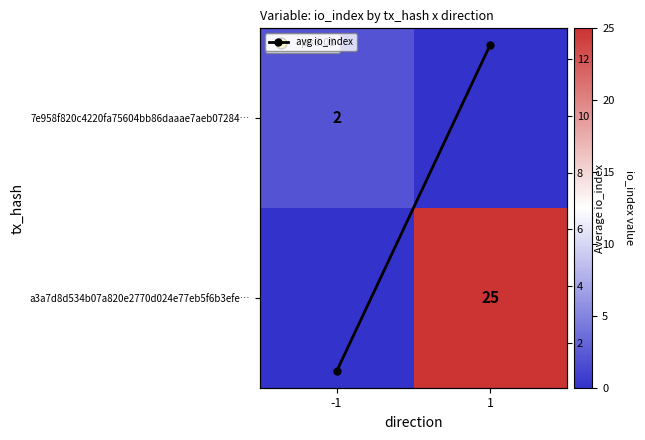

What is the difference between the maximum and minimum values in the a3a7d8d534b07a820e2770d024e77eb5f6b3efe… series?

25.0